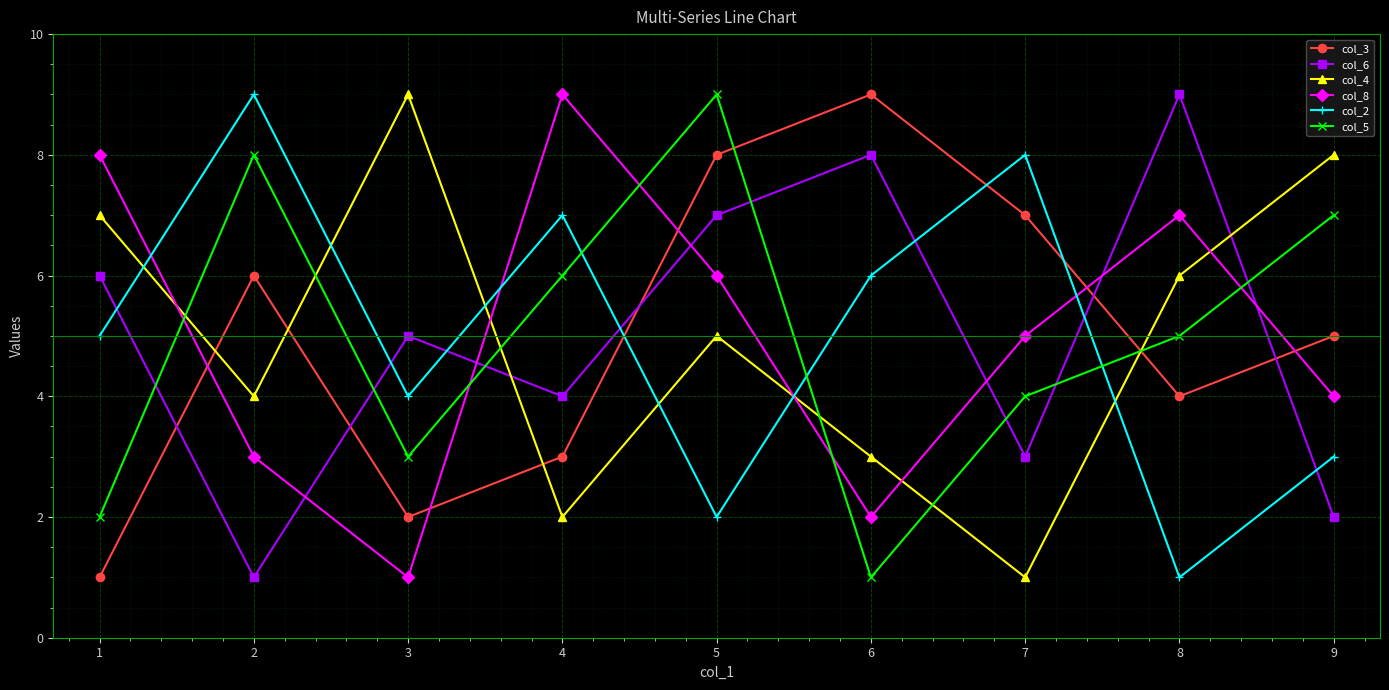

How many data points in col_4 are less than 5?

4